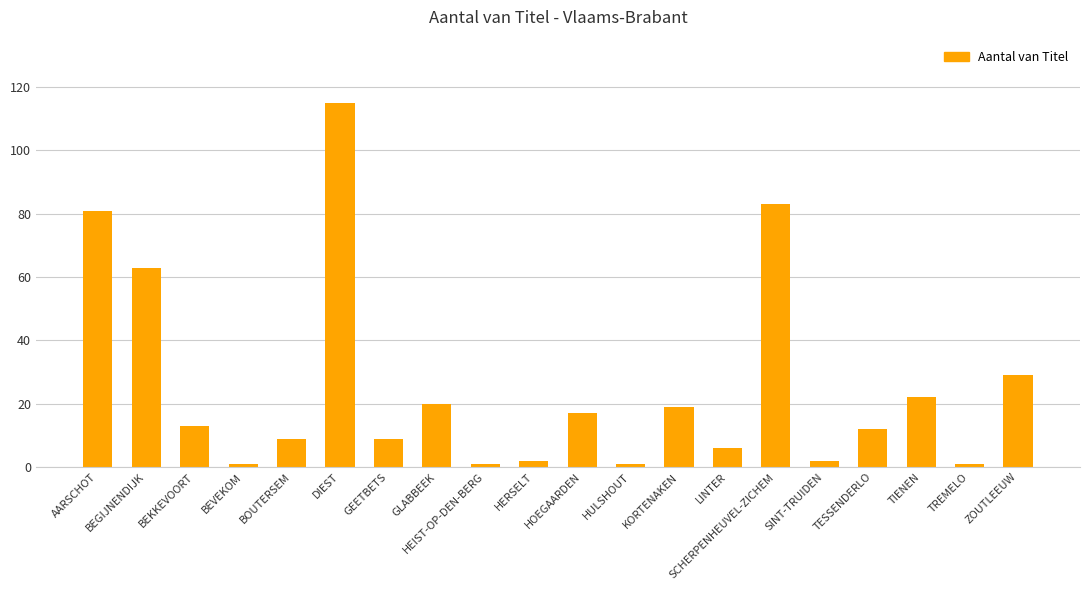

What is the change in value from BEGIJNENDIJK to HOEGAARDEN?

-46